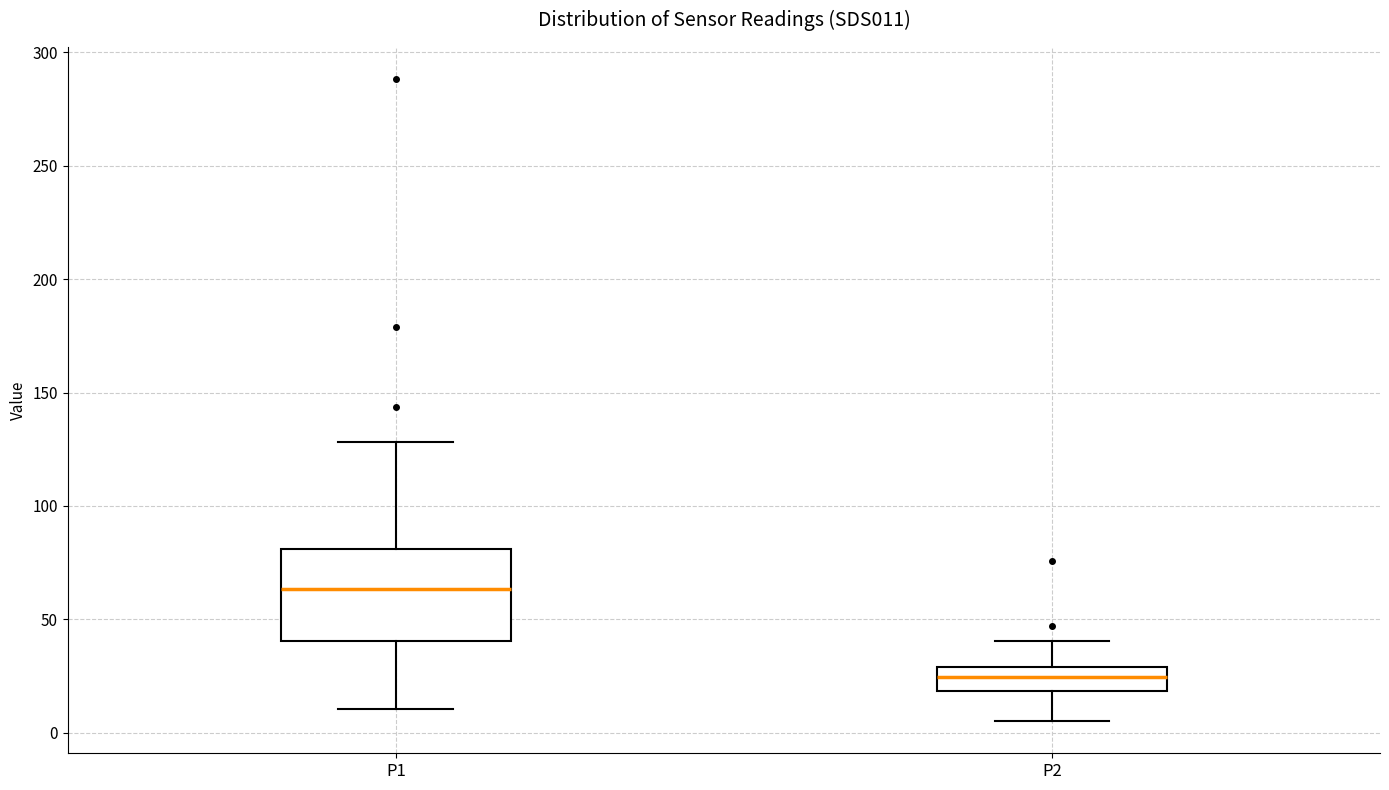

Which box's median line is the highest?

P1